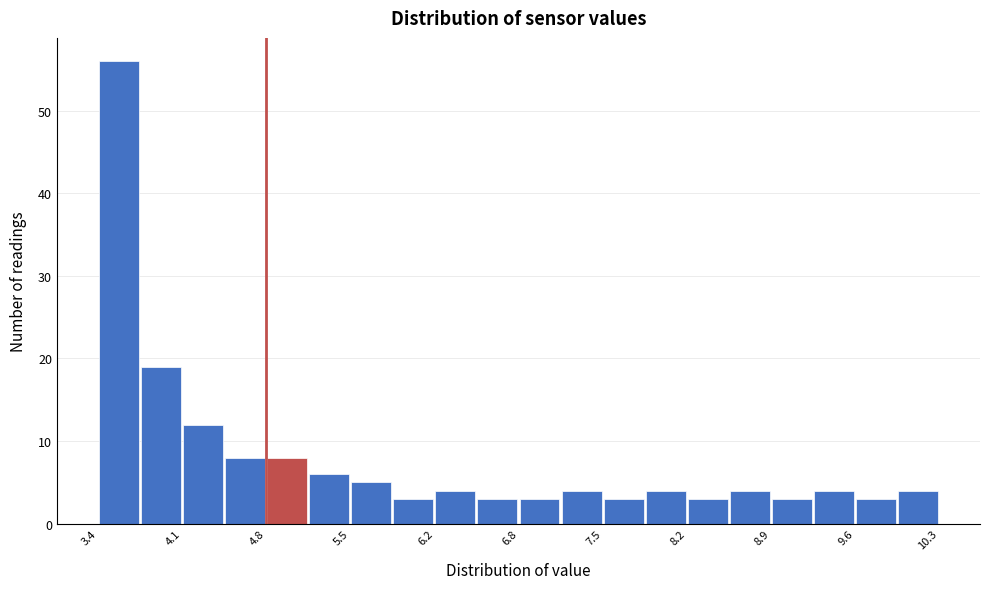

Around what value on the x-axis is the tallest bar? Give the approximate position of its centre, as read against the axis.

3.6